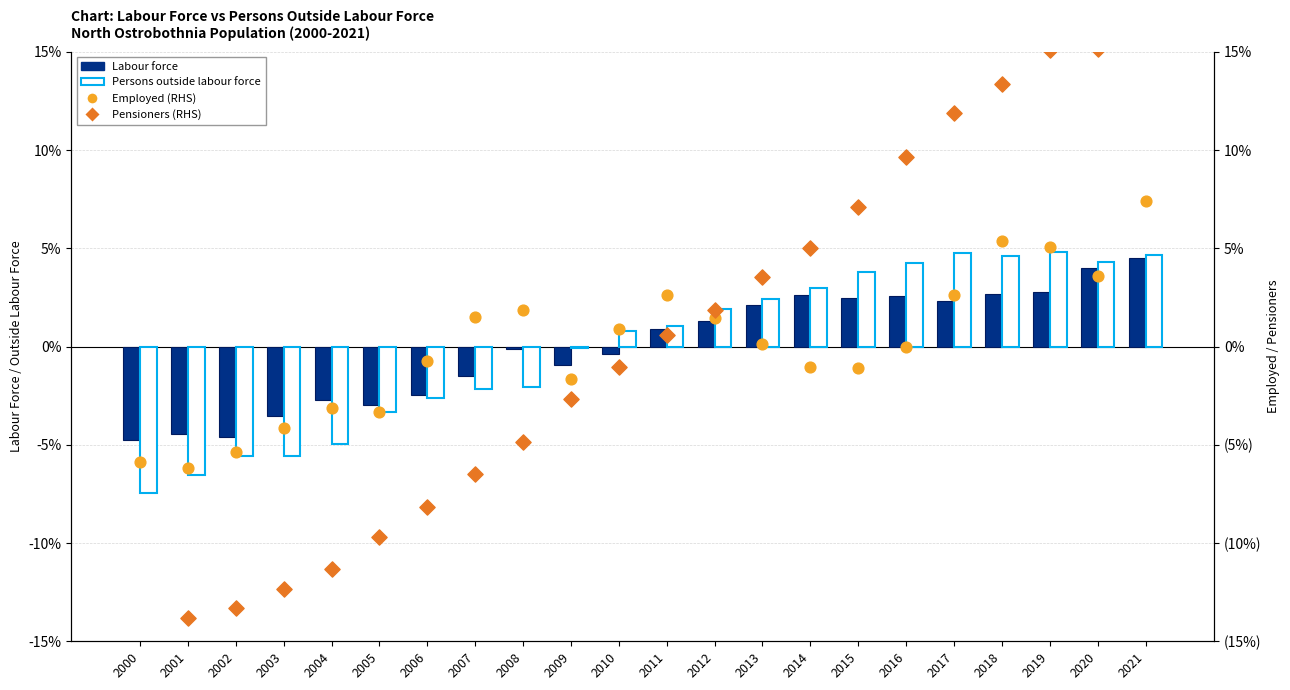

Which series reaches the maximum Y coordinate?

Pensioners (RHS)